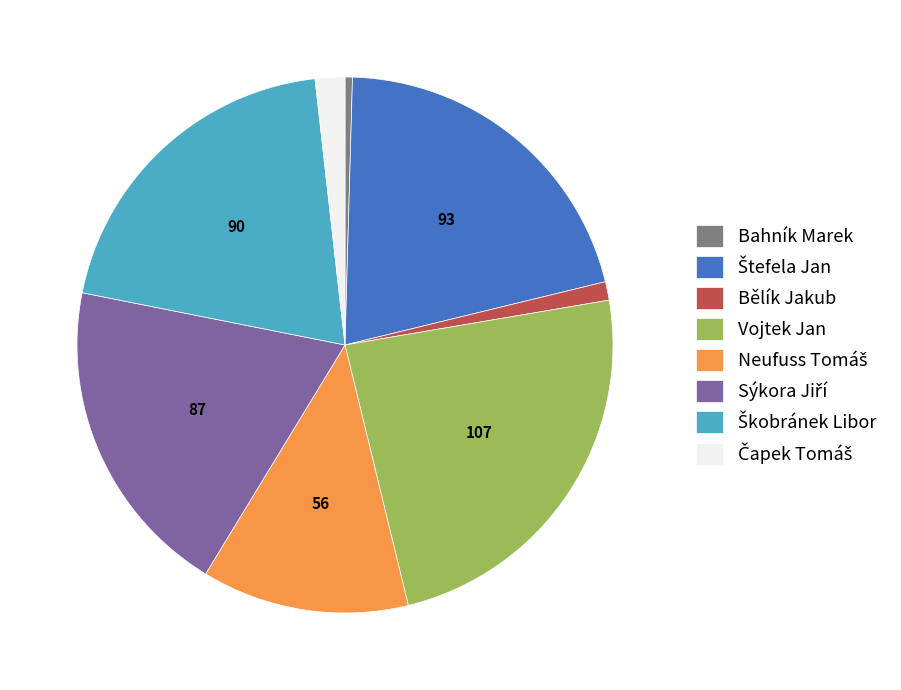

Count the number of slices in the pie.

8